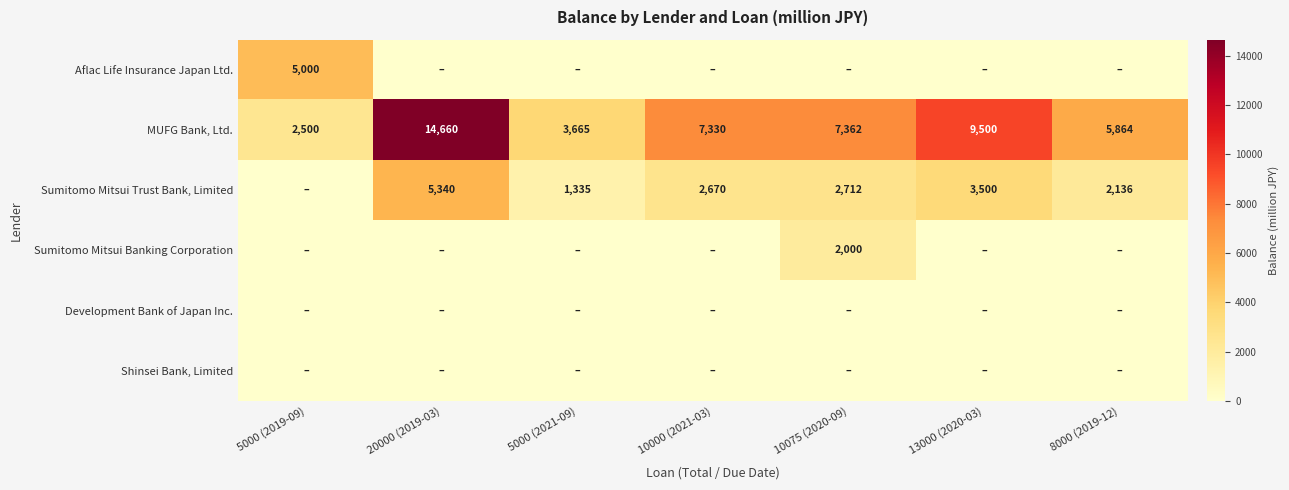

True or false: Sumitomo Mitsui Trust Bank, Limited has a value of 5340 at 20000 (2019-03).

True